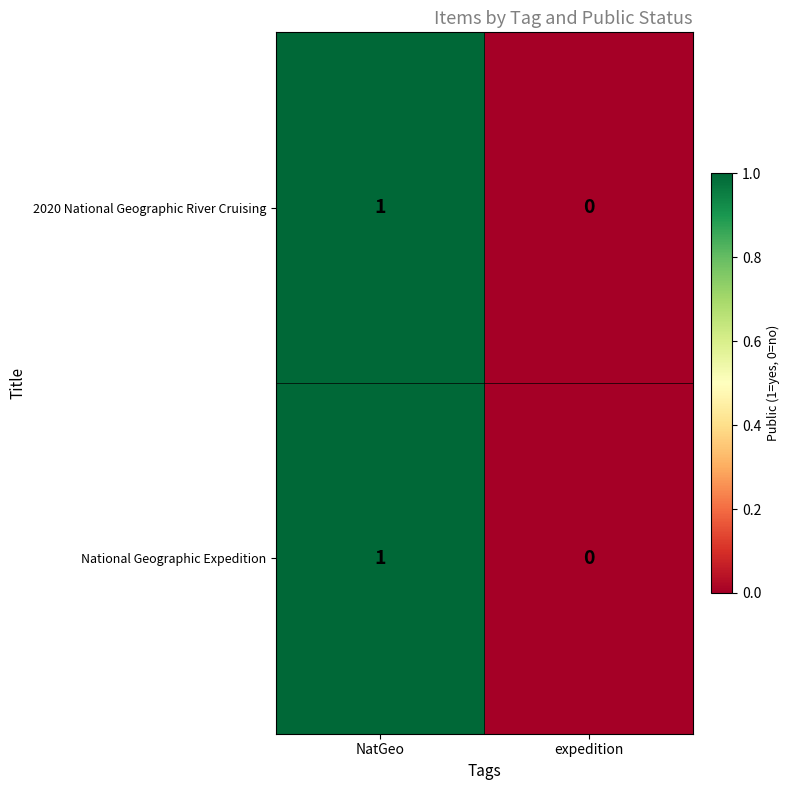

The value of National Geographic Expedition at NatGeo is 1. True or false?

True